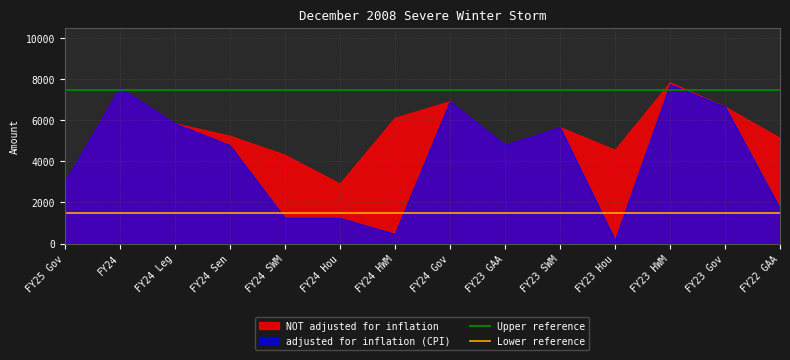

How many lines are shown in the chart?

2